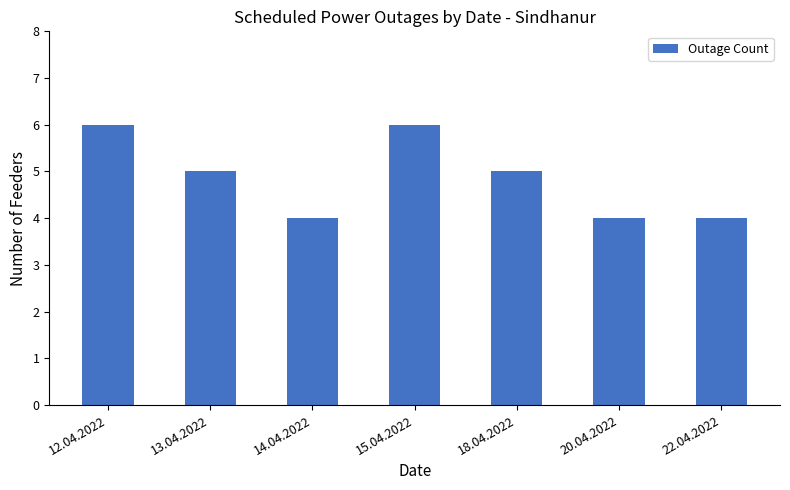

The chart shows a value of 1 at 12.04.2022. True or false?

False